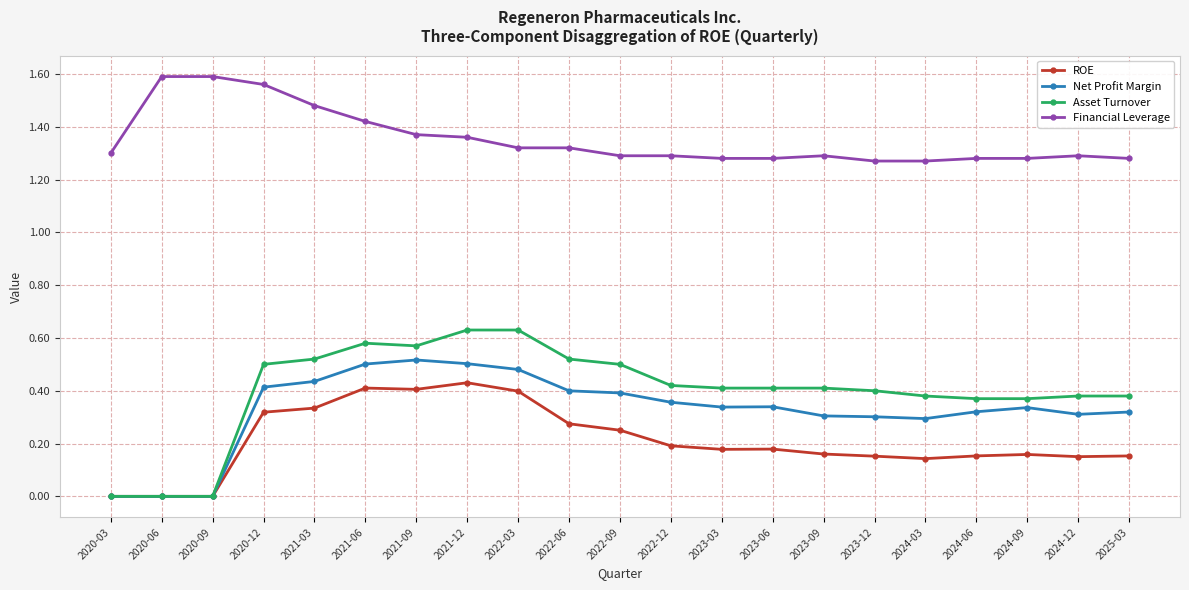

True or false: ROE has more than 1 points higher than both neighbors.

True